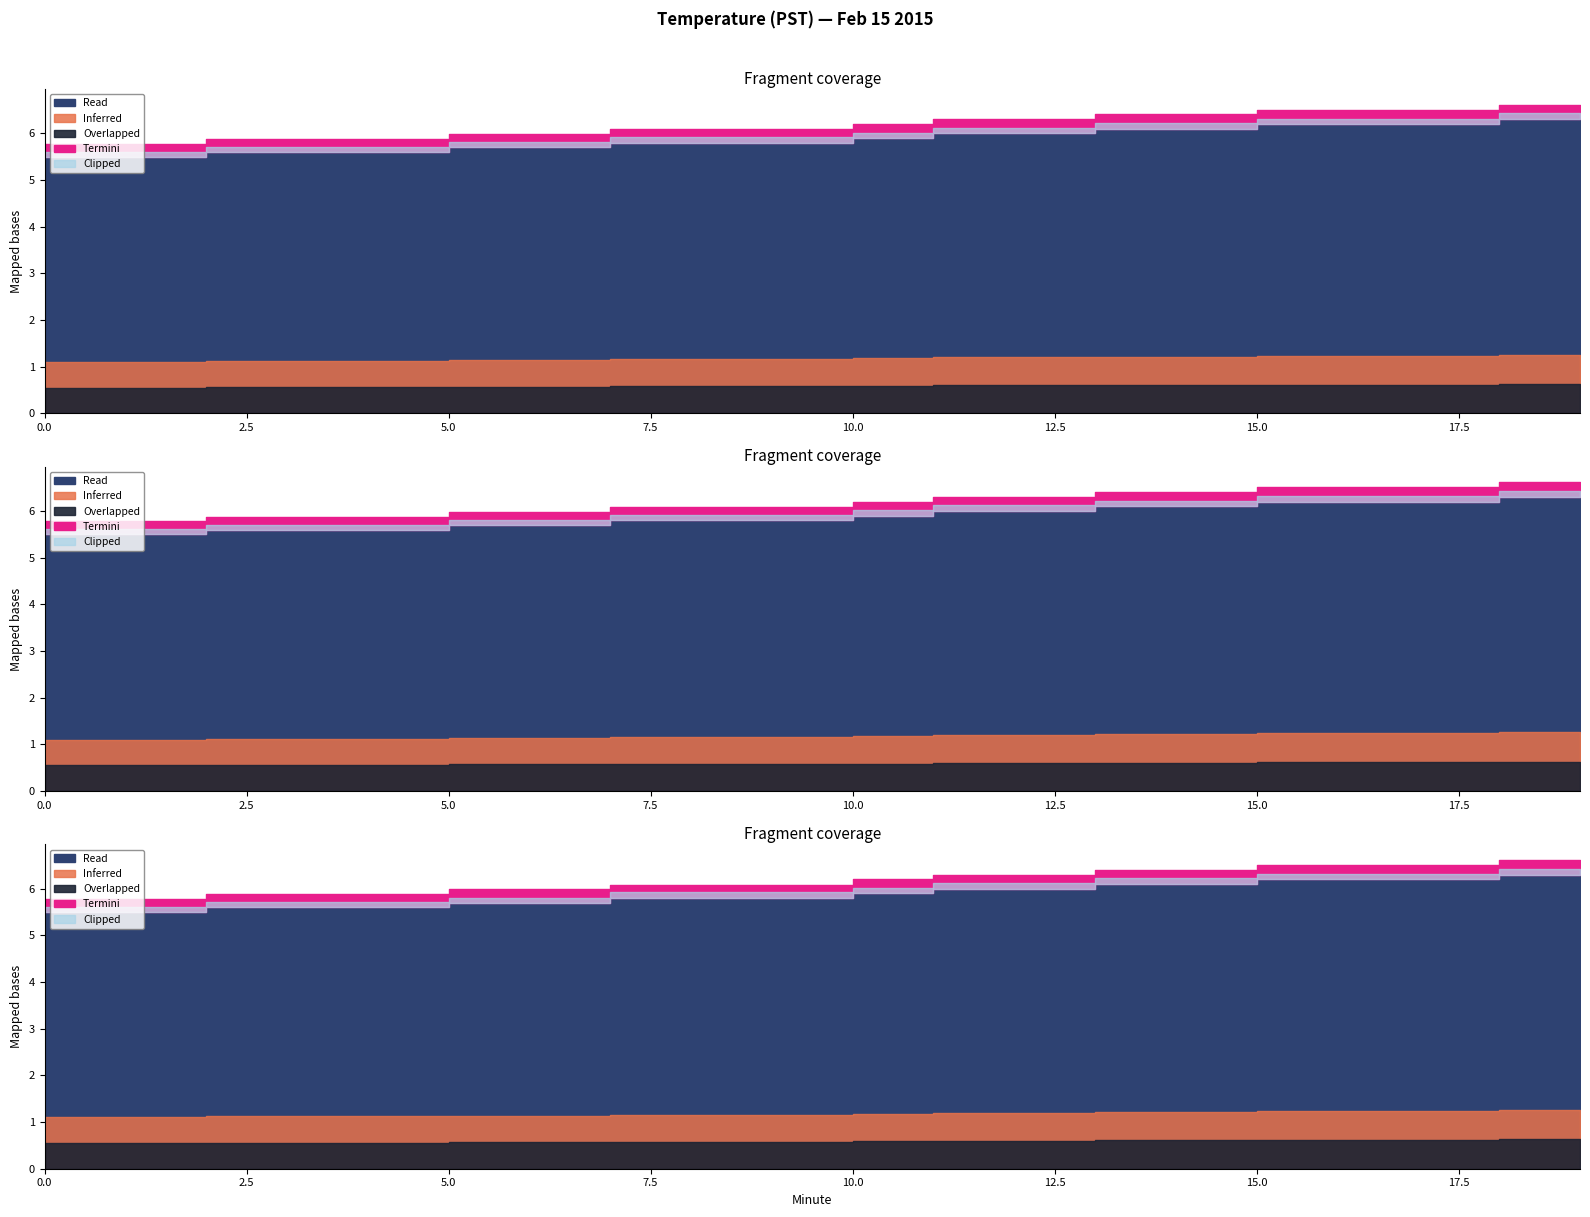

List the labels in order of Termini value, largest first.

18, 19, 13, 14, 15, 16, 17, 10, 11, 12, 5, 6, 7, 8, 9, 0, 1, 2, 3, 4